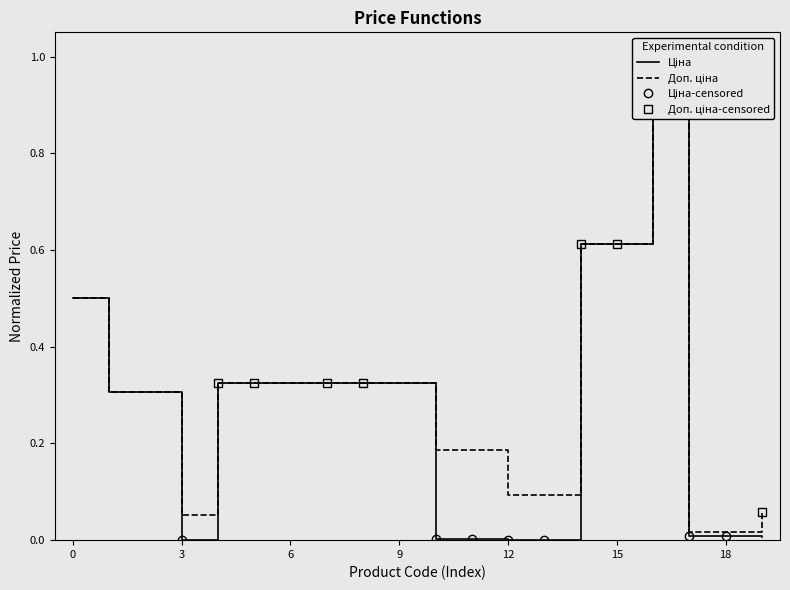

Which series has the widest spread of values?

Ціна